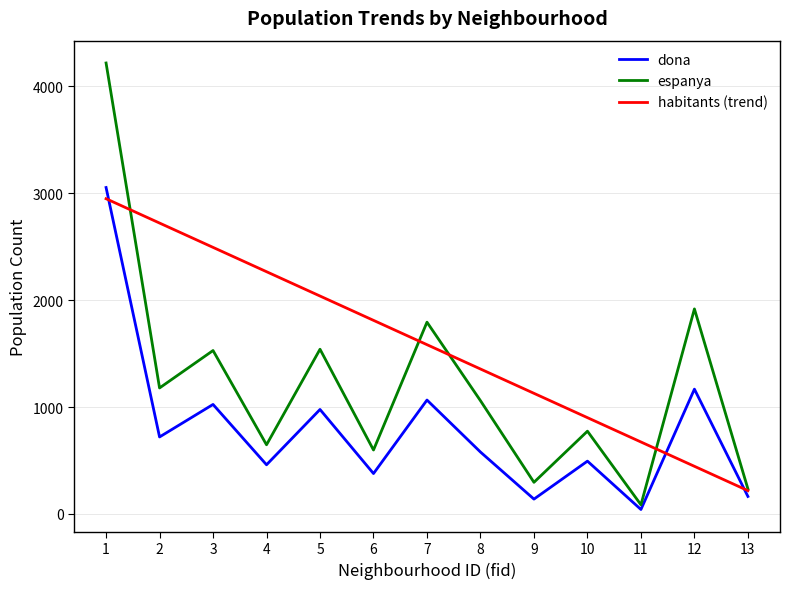

True or false: habitants (trend) and dona cross at least once.

True